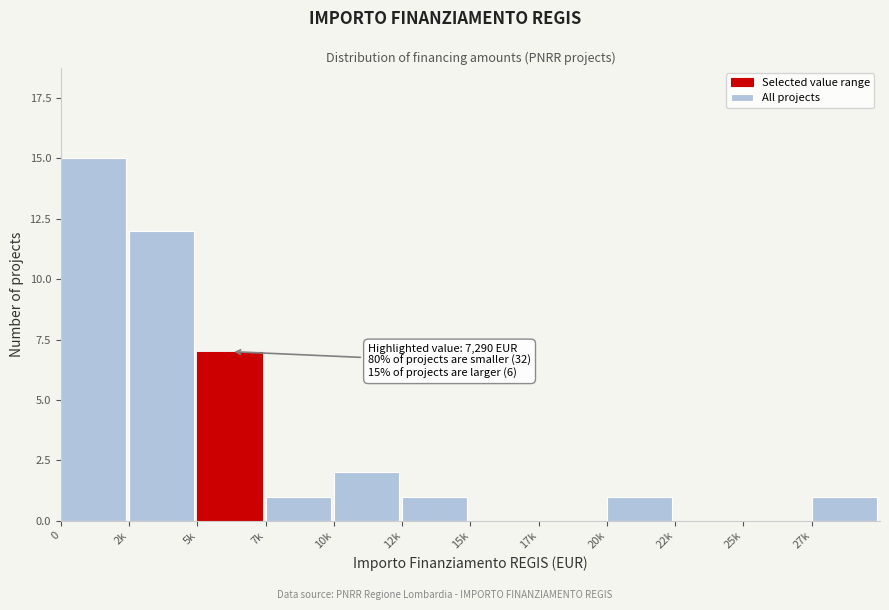

Reading right to left, what are all the values shown in this chart?

27k=1	25k=0	22k=0	20k=1	17k=0	15k=0	12k=1	10k=2	7k=1	5k=7	2k=12	0=15